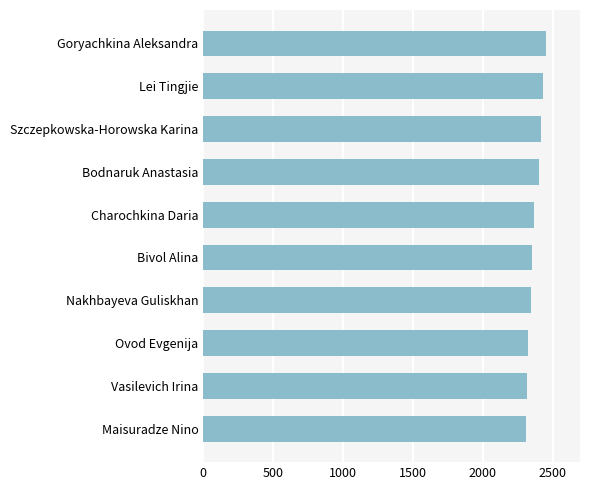

Which has a higher value, Lei Tingjie or Charochkina Daria?

Lei Tingjie